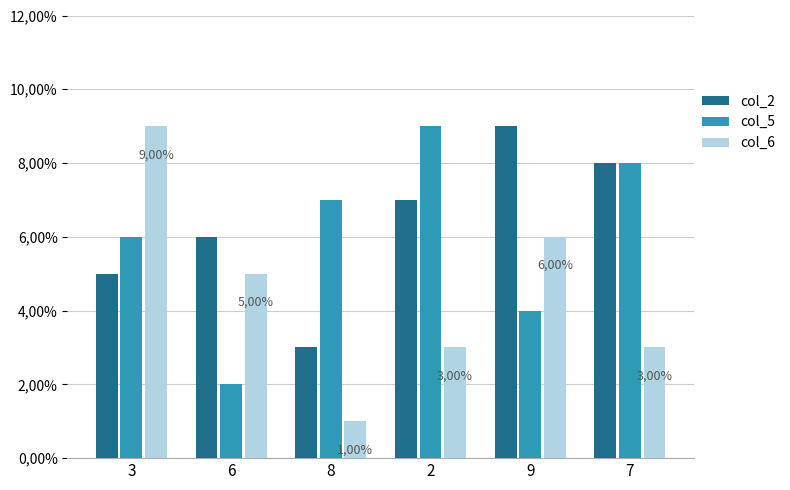

Reading right to left, extract all data points from this chart.

col_2: 8	9	7	3	6	5
col_5: 8	4	9	7	2	6
col_6: 3	6	3	1	5	9